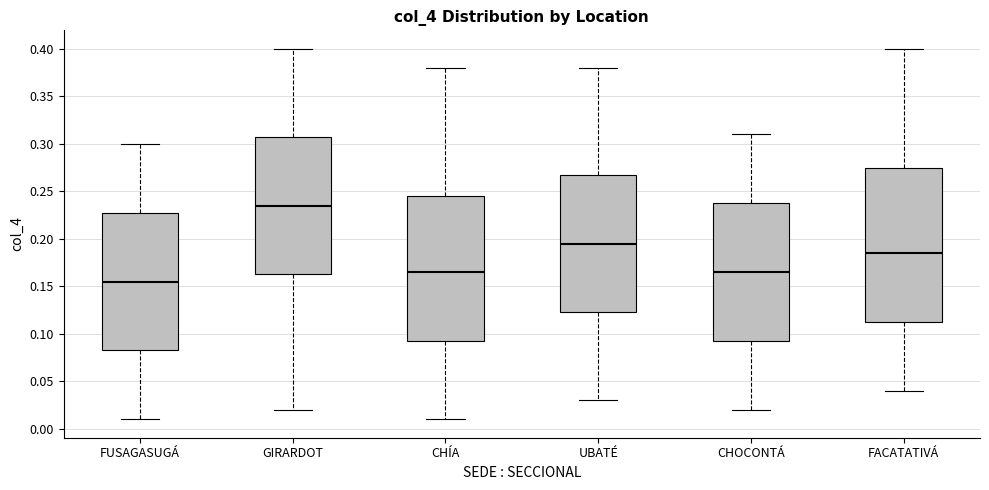

Reading left to right, read every box against the y-axis: the position of its median line, the range the box covers, and the ends of its whiskers. The values are not printed on the chart, so give them approximately, as read against the axis.

FUSAGASUGÁ: median 0.155, box 0.085 to 0.230, whiskers 0.010 to 0.300
GIRARDOT: median 0.235, box 0.165 to 0.310, whiskers 0.020 to 0.400
CHÍA: median 0.165, box 0.095 to 0.245, whiskers 0.010 to 0.380
UBATÉ: median 0.195, box 0.125 to 0.270, whiskers 0.030 to 0.380
CHOCONTÁ: median 0.165, box 0.095 to 0.240, whiskers 0.020 to 0.310
FACATATIVÁ: median 0.185, box 0.115 to 0.275, whiskers 0.040 to 0.400